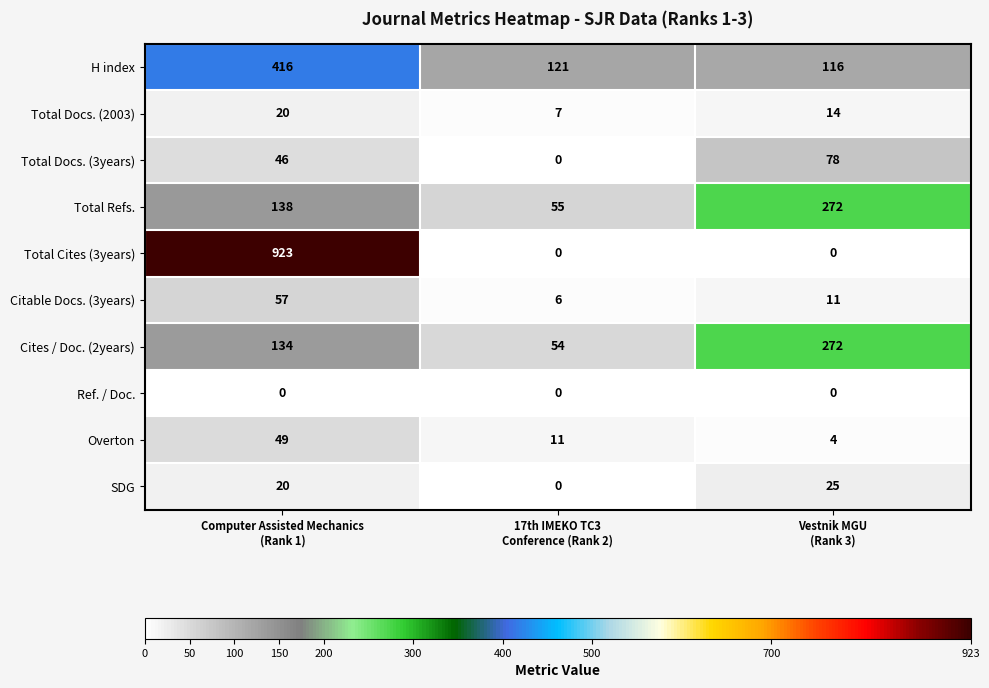

Reading left to right, what are all the values shown in this chart?

H index: 416	121	116
Total Docs. (2003): 20	7	14
Total Docs. (3years): 46	0	78
Total Refs.: 138	55	272
Total Cites (3years): 923	0	0
Citable Docs. (3years): 57	6	11
Cites / Doc. (2years): 134	54	272
Ref. / Doc.: 0	0	0
Overton: 49	11	4
SDG: 20	0	25